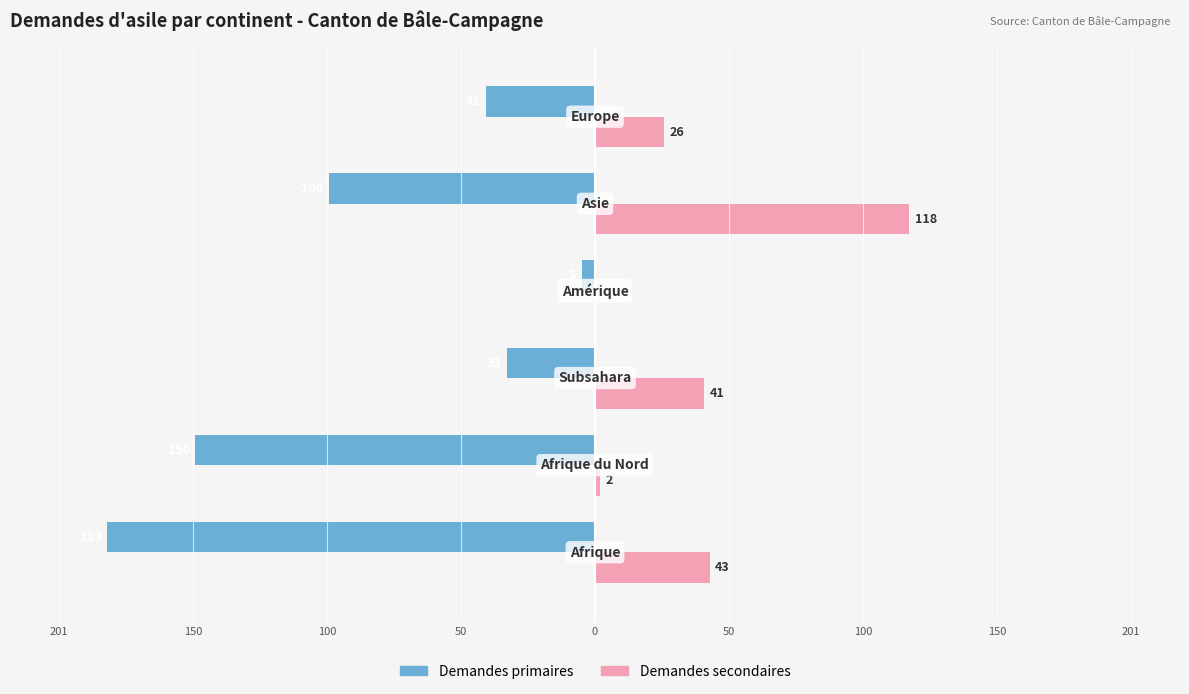

What are all the series names shown in the legend?

Demandes primaires, Demandes secondaires